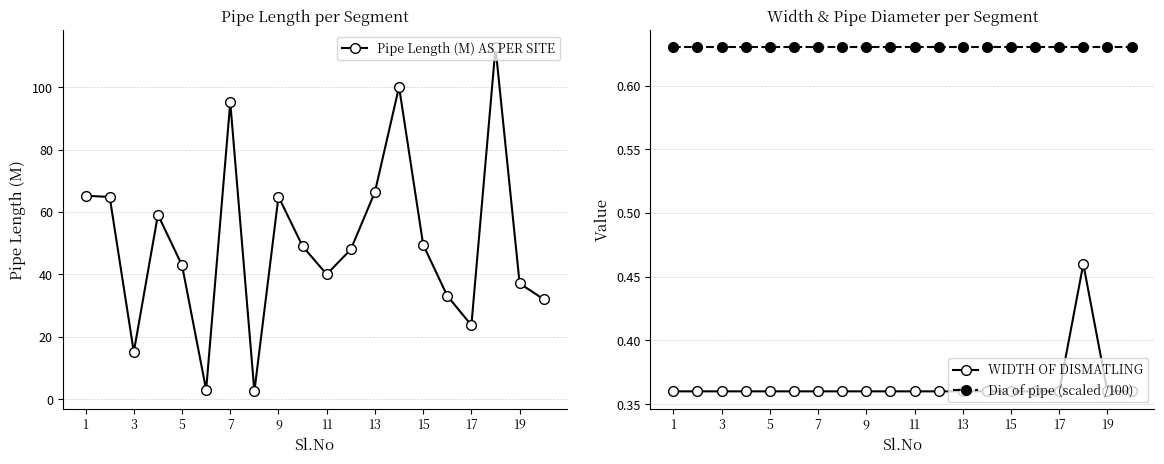

Which series has the largest total across all categories?

Pipe Length (M) AS PER SITE